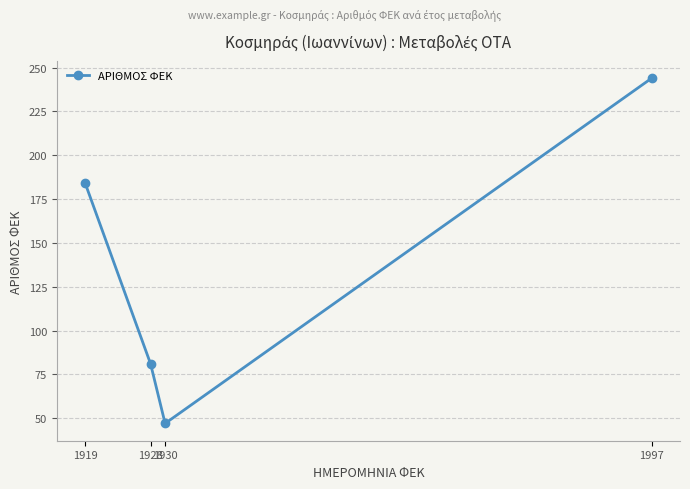

Rank the categories by value from highest to lowest.

1997, 1919, 1928, 1930